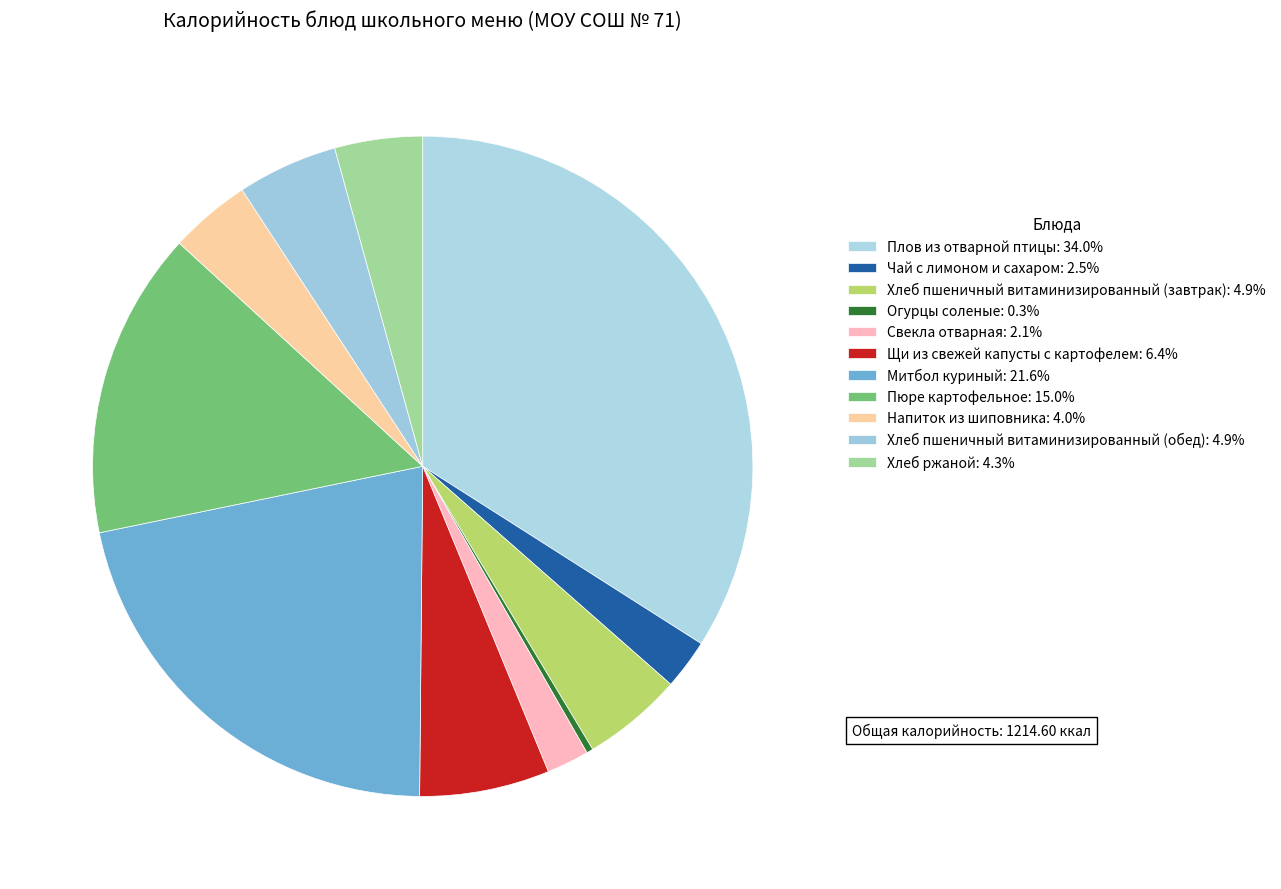

Approximately how many times larger is the value at Пюре картофельное compared to Щи из свежей капусты с картофелем?

2.4